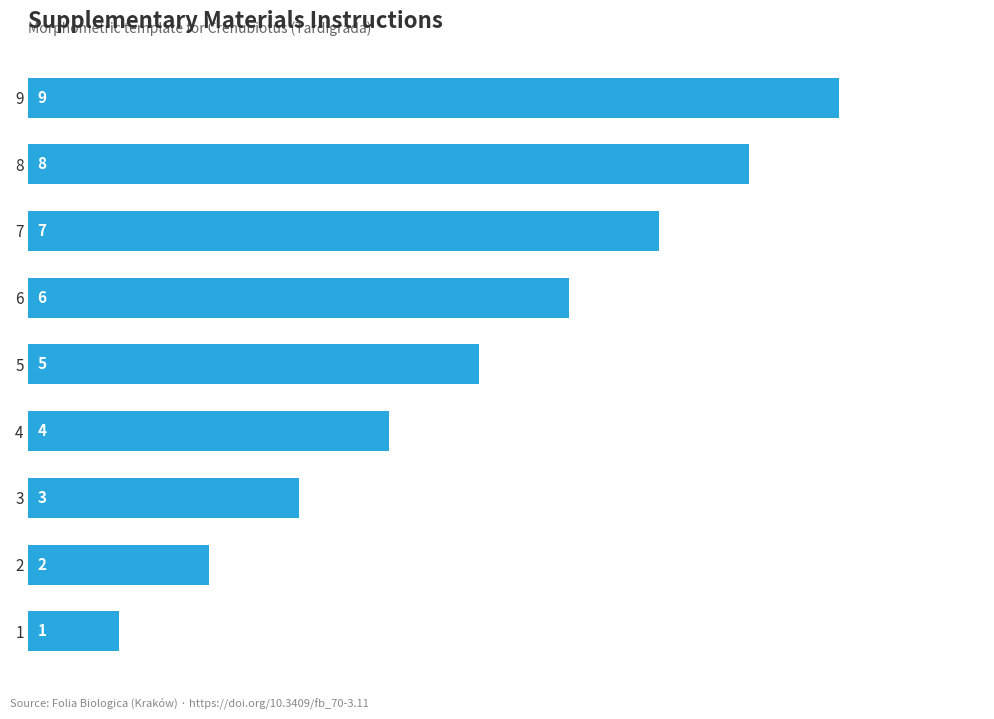

What is the greatest value displayed?

9